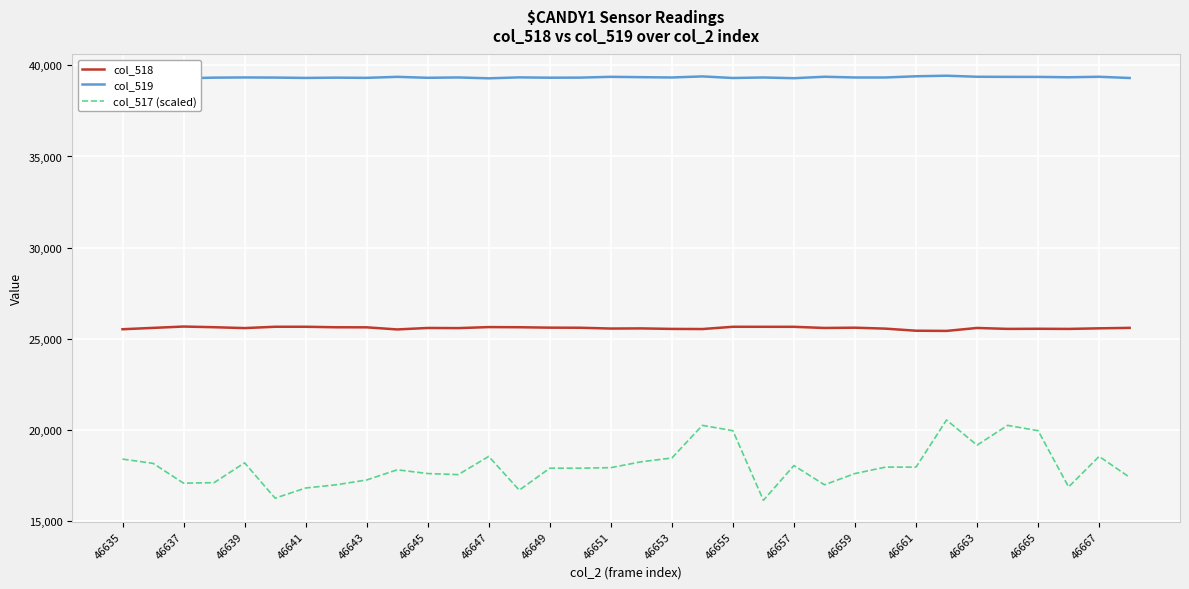

True or false: col_519 and col_517 (scaled) intersect in this chart.

False